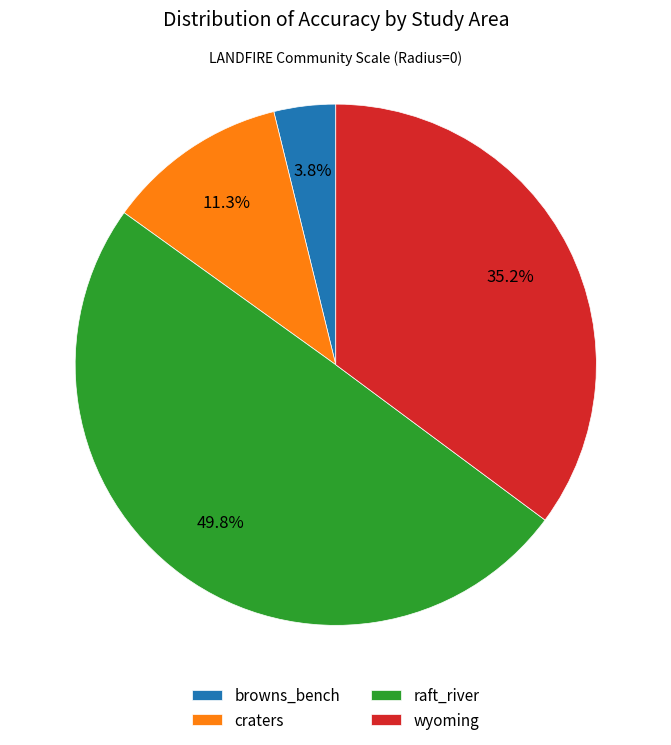

Which has a higher value, craters or raft_river?

raft_river